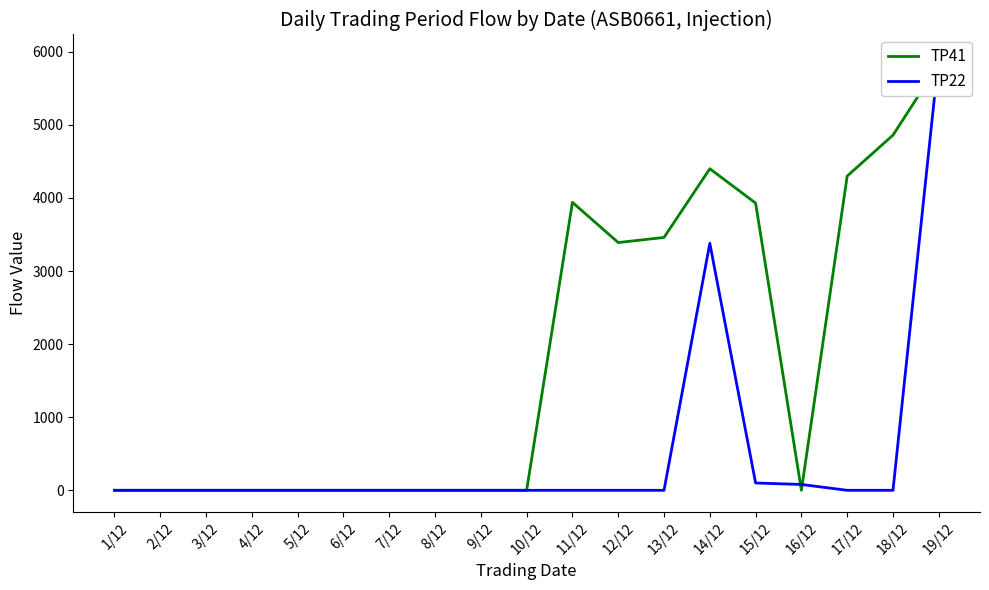

True or false: TP22 has more than 2 points higher than both neighbors.

False